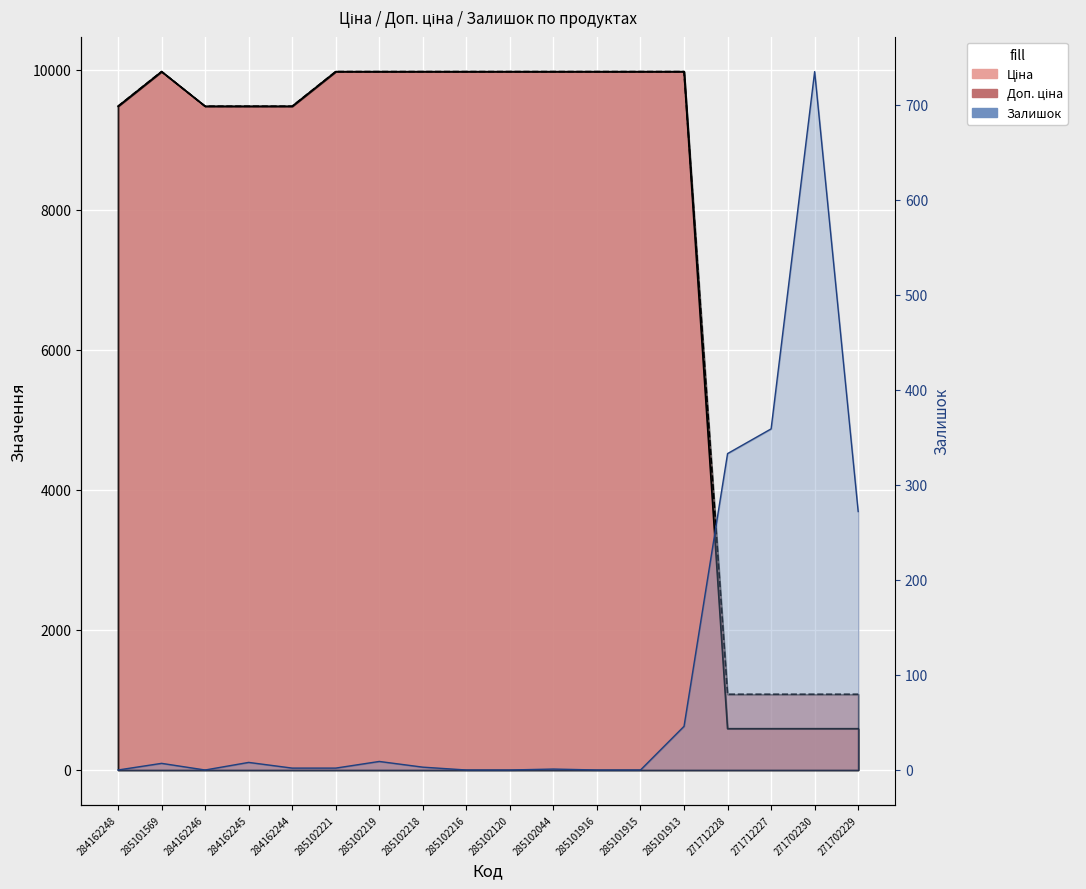

What position from the left is 284162245?

4